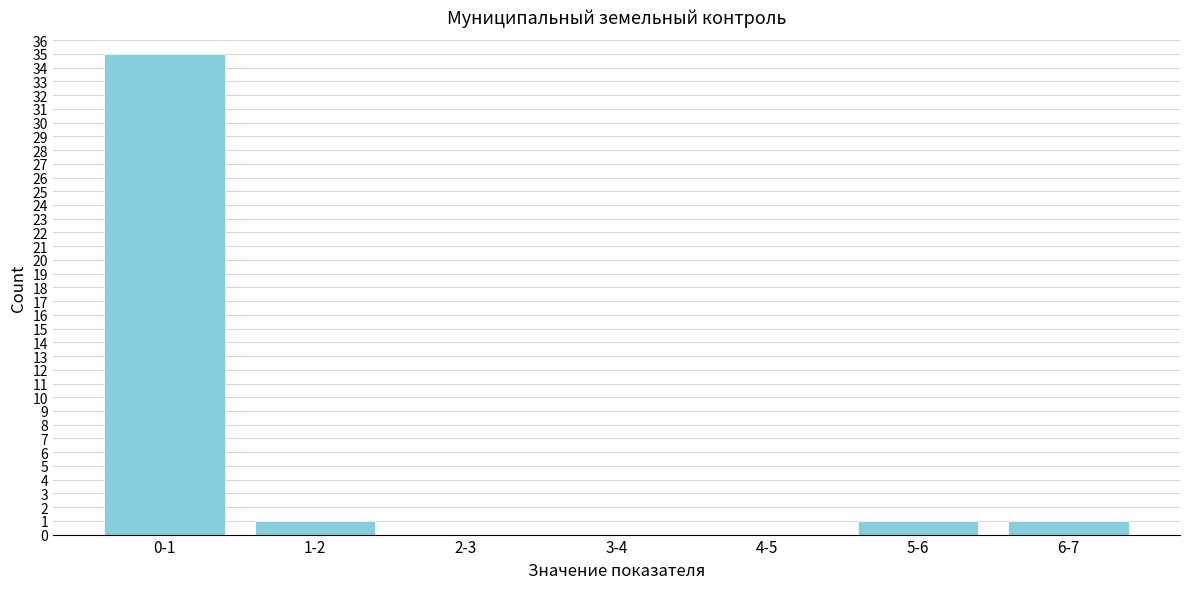

Reading right to left, extract all data points from this chart.

6-7=1	5-6=1	4-5=0	3-4=0	2-3=0	1-2=1	0-1=35